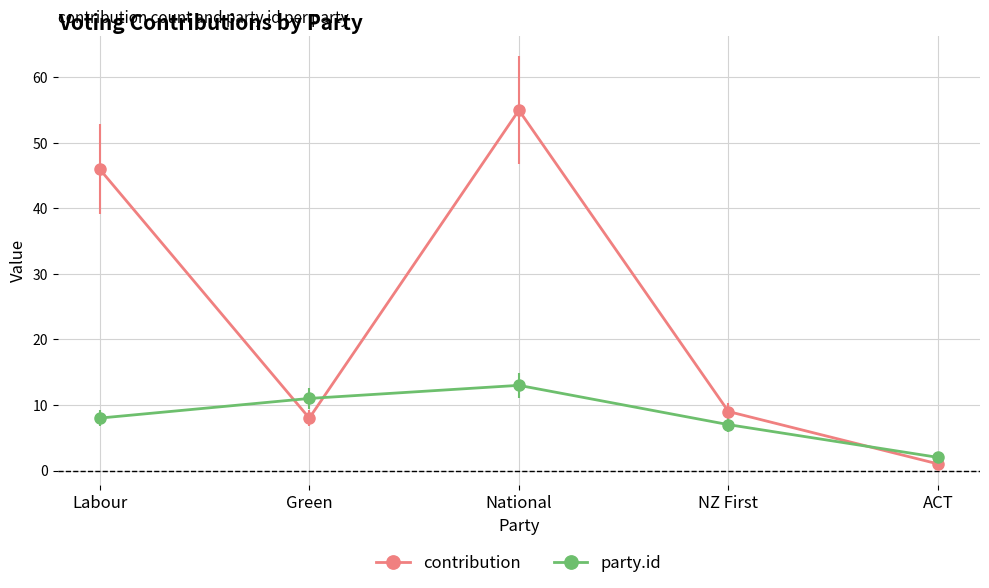

Where is the first local maximum for party.id?

National